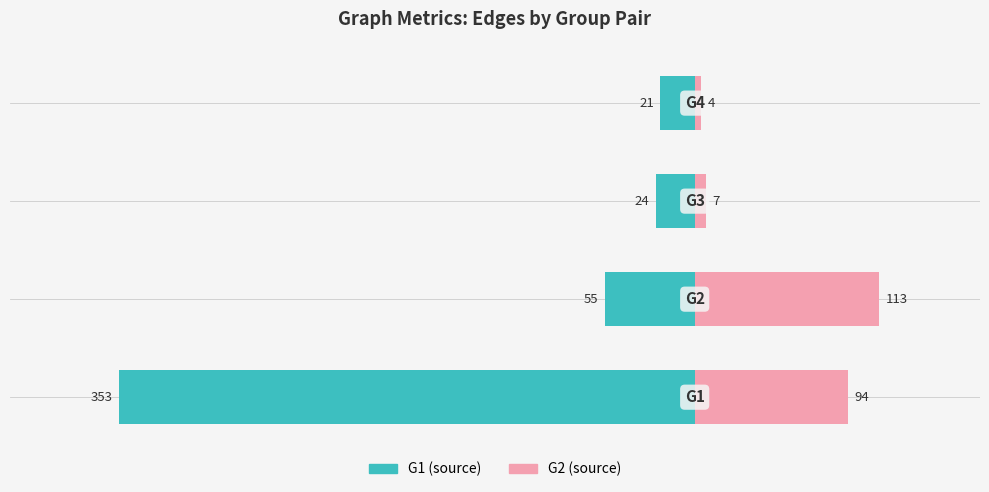

How many categories are shown in the chart?

4